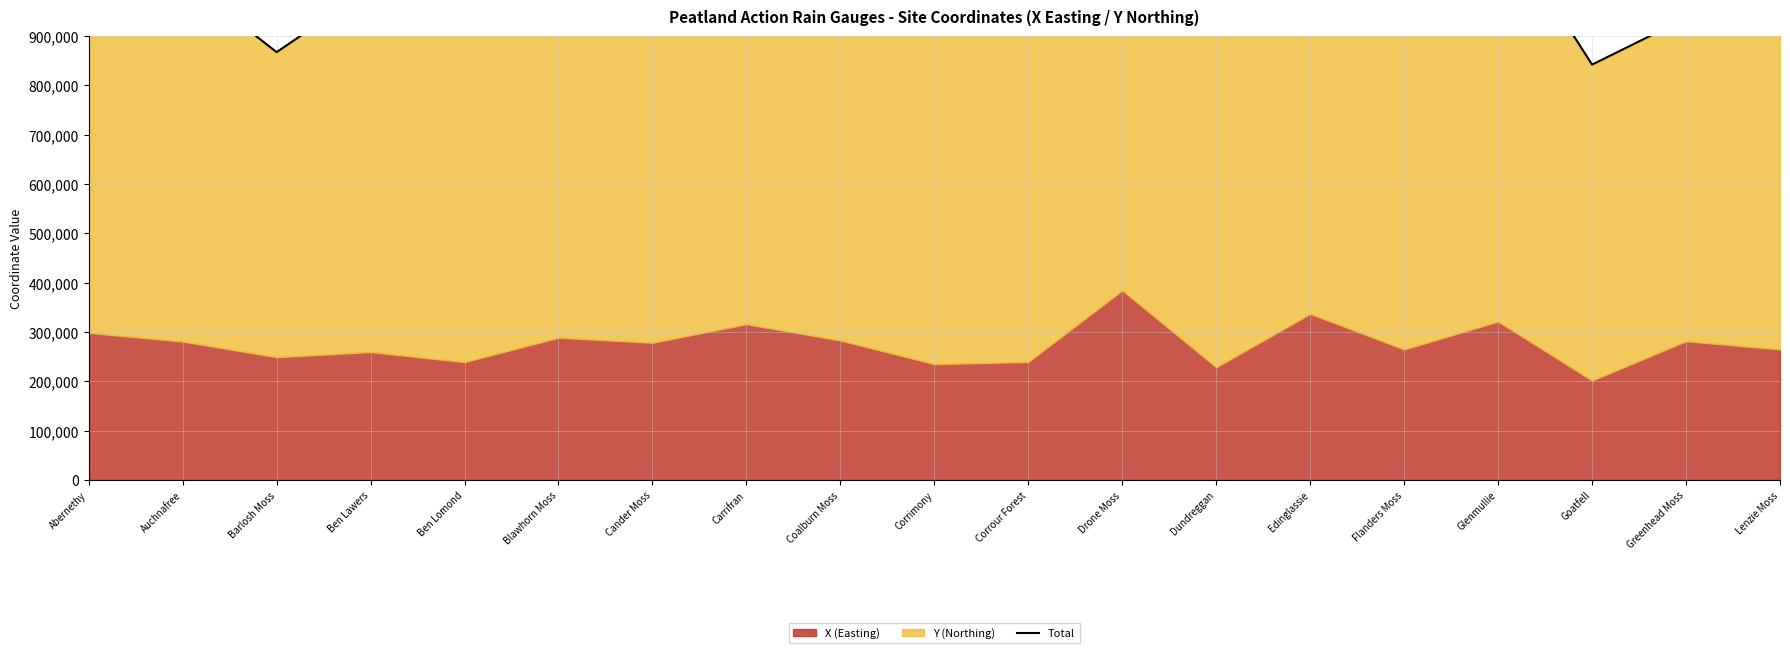

Does the chart display data point markers on the line(s)?

No